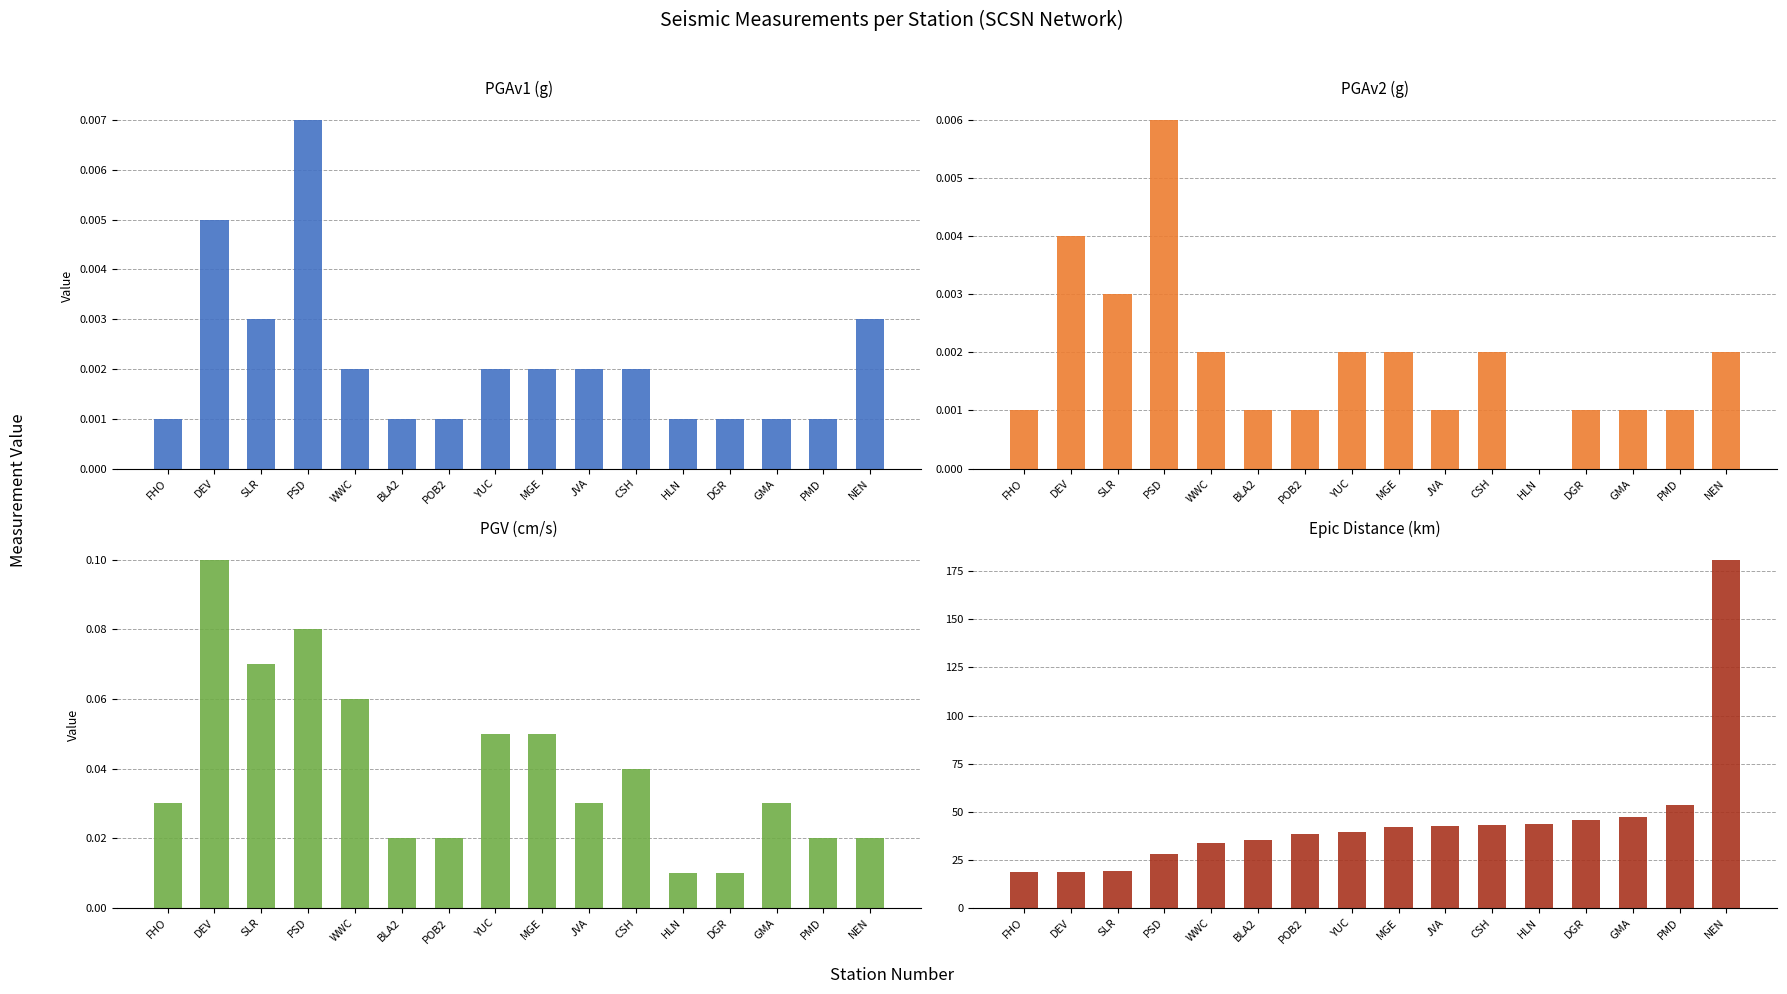

Rank the series at MGE from highest to lowest value.

Epic Dist, PGV(cm/s), PGAv1(g), PGAv2(g)